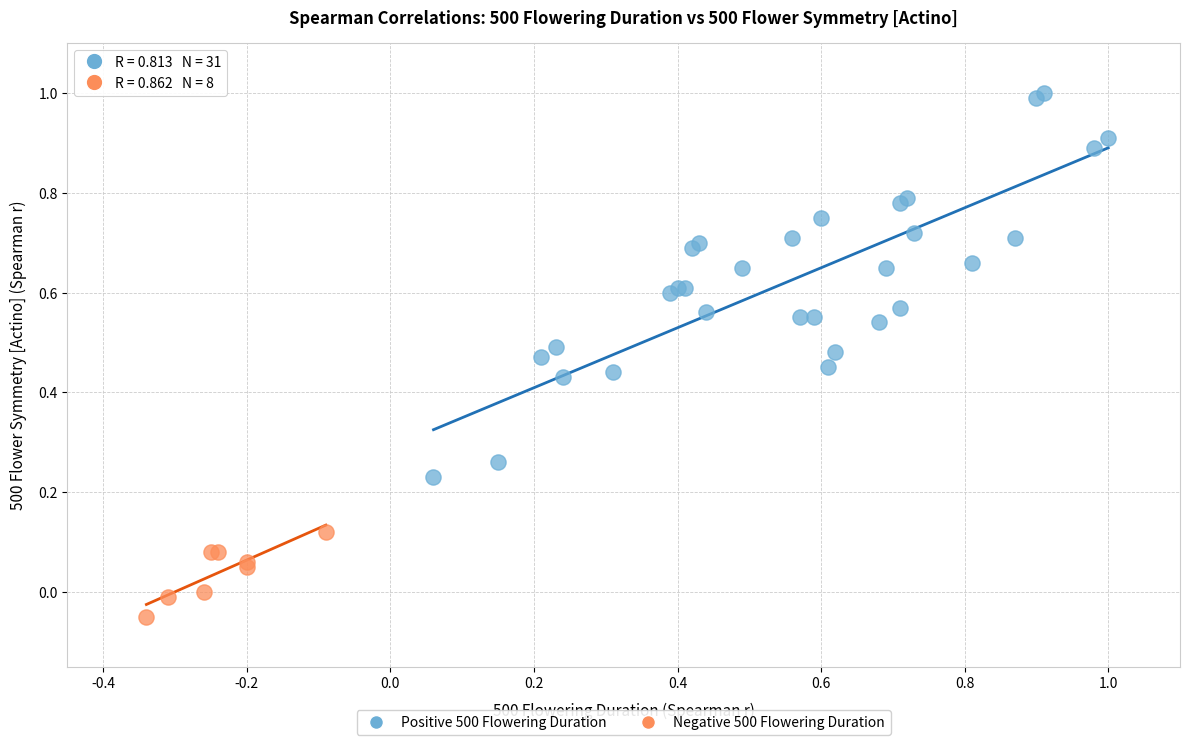

Which series has the widest spread of Y values?

Positive 500 Flowering Duration